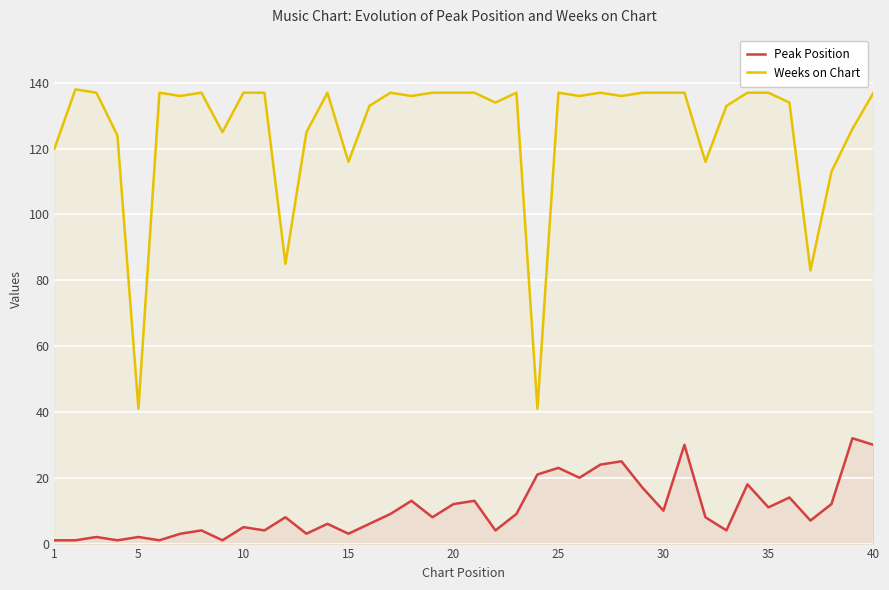

True or false: Peak Position and Weeks on Chart intersect in this chart.

False